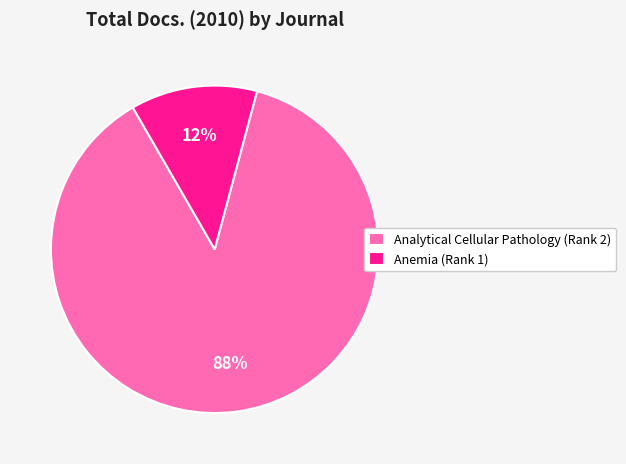

Which category has the smallest portion of the pie?

Anemia (Rank 1)